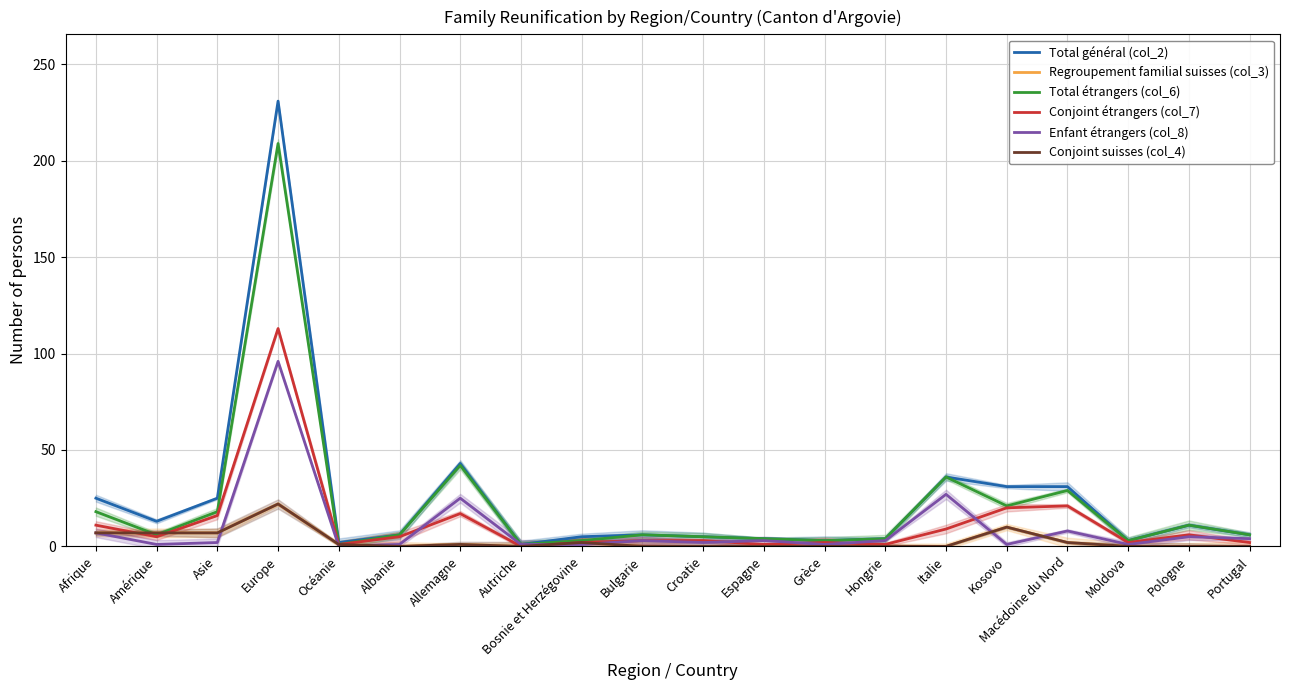

What is the total value across all series at Albanie?

18